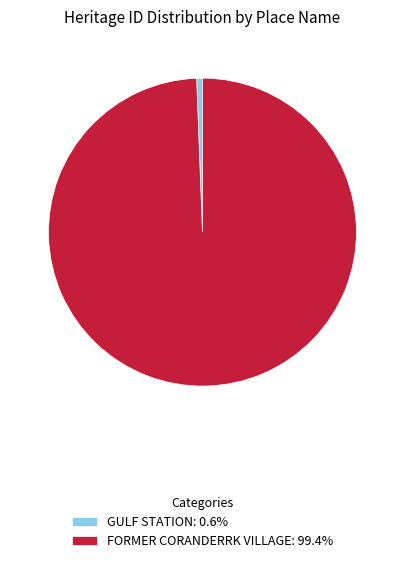

Combined, do FORMER CORANDERRK VILLAGE and GULF STATION account for over 50%?

Yes